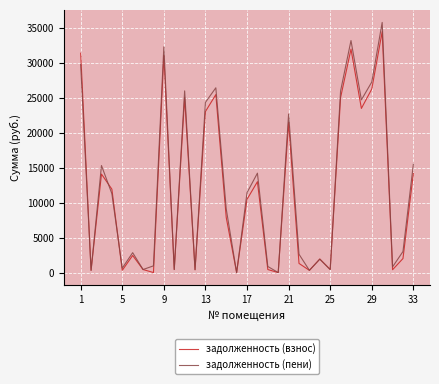

What is the difference between the maximum and second lowest values in the задолженность (взнос) series?

34467.8